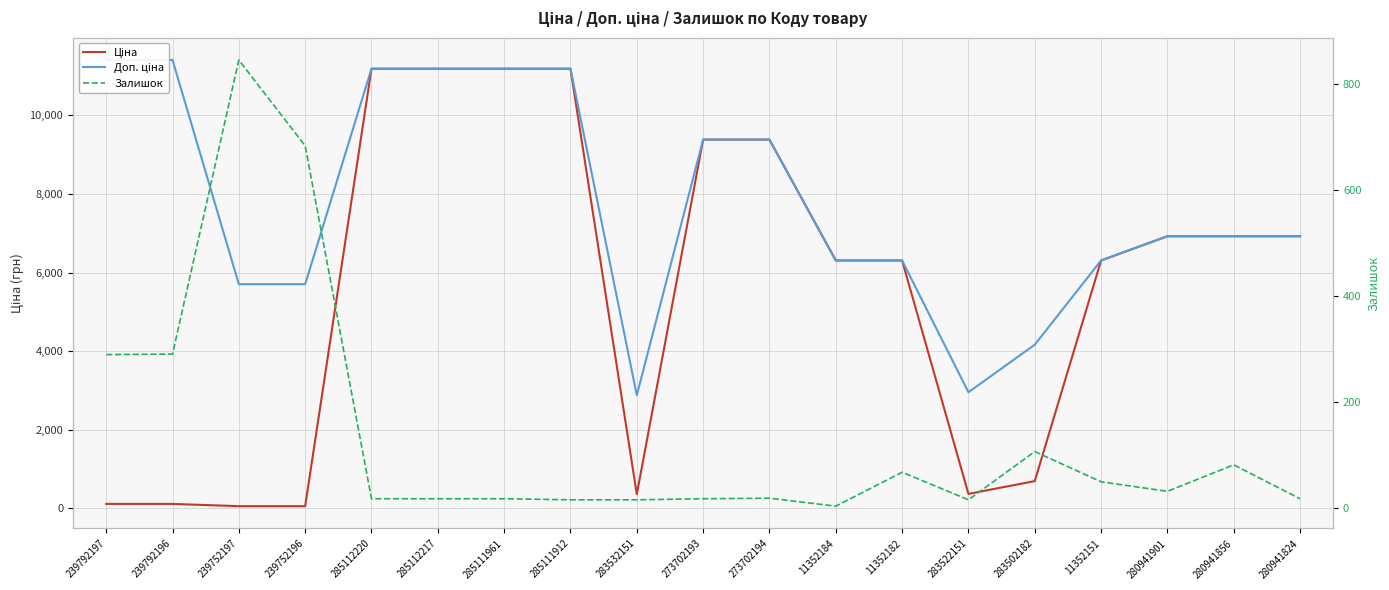

How many values in the Залишок series are below 18?

9